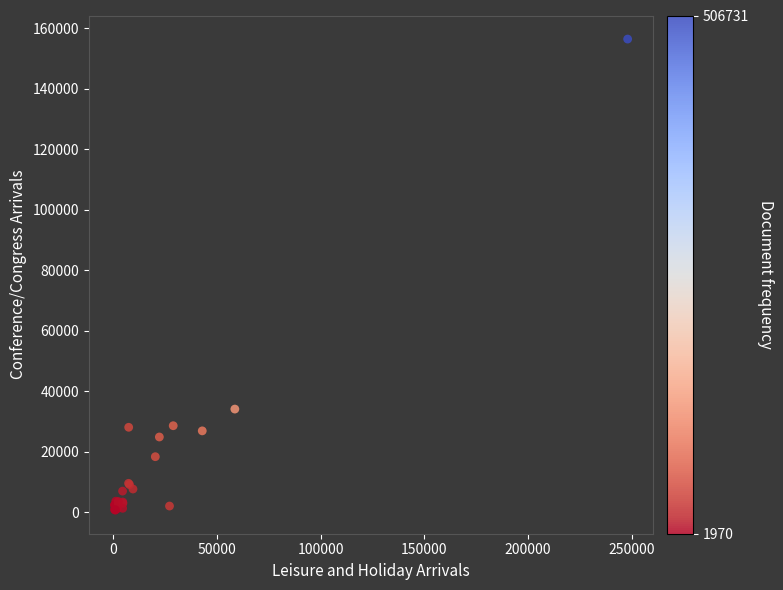

What Y value in the scatter plot is closest to 78544?

34097